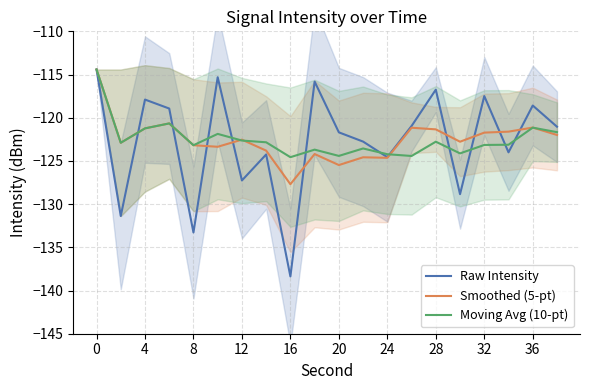

What are all the series names shown in the legend?

Raw Intensity, Smoothed (5-pt), Moving Avg (10-pt)